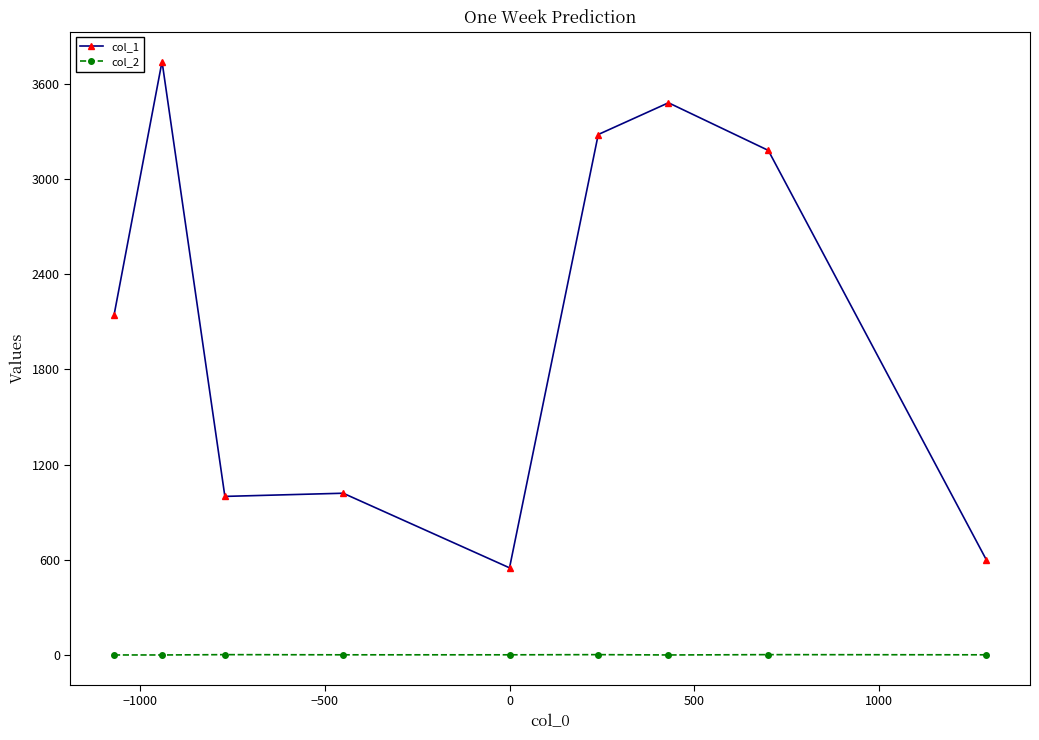

List the series in order of their overall mean, highest first.

col_1, col_2